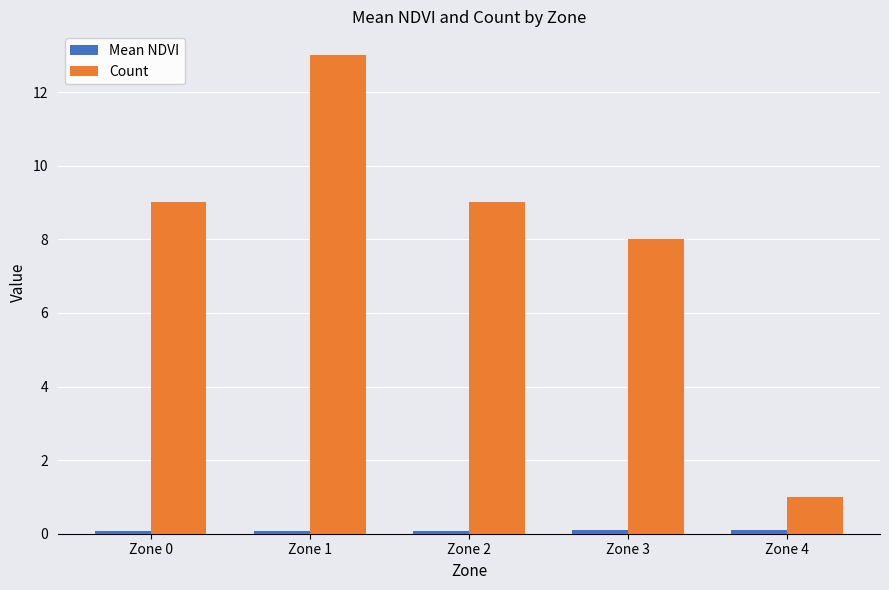

At which category is the sum across all series the highest?

Zone 1